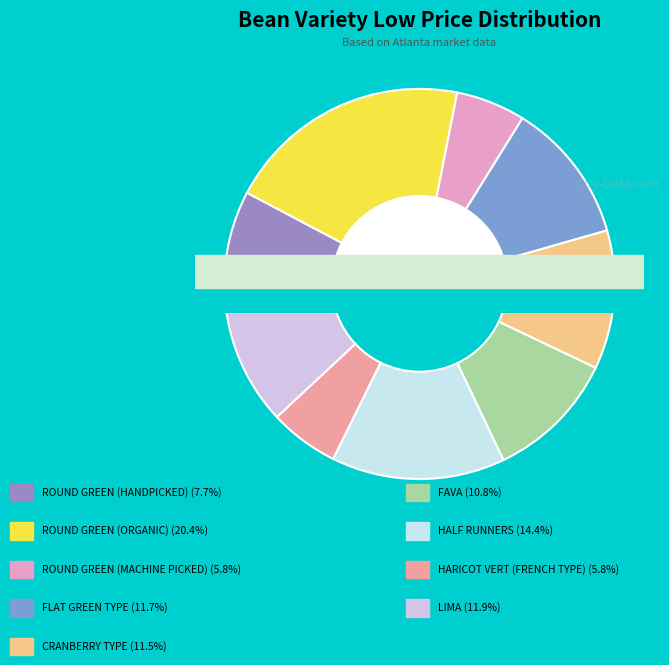

Is it true that ROUND GREEN (ORGANIC) is 20% of the pie?

True